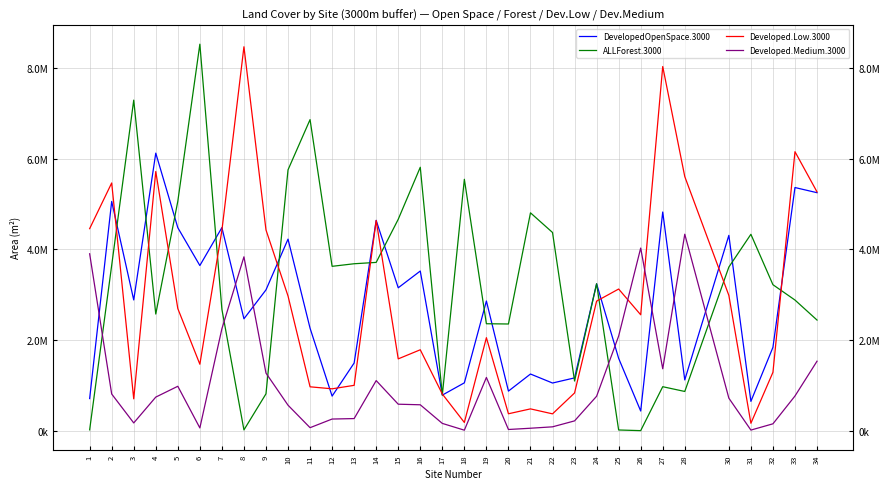

What are all the series names shown in the legend?

DevelopedOpenSpace.3000, ALLForest.3000, Developed.Low.3000, Developed.Medium.3000